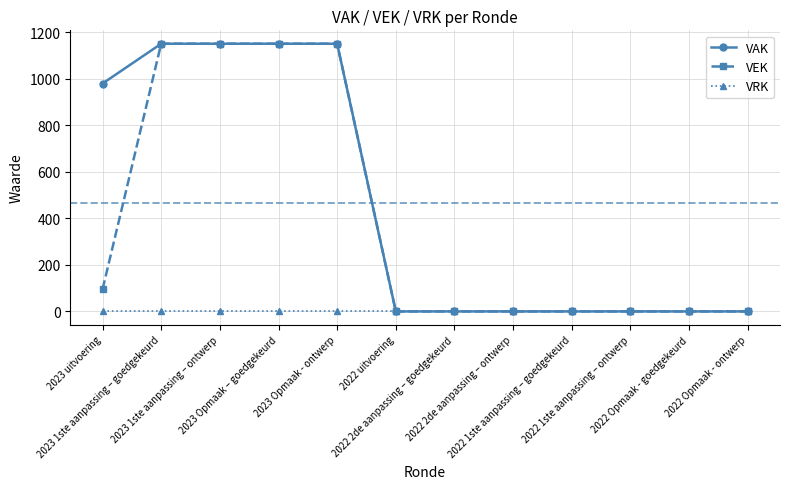

Rank the series by their average value, from highest to lowest.

VAK, VEK, VRK